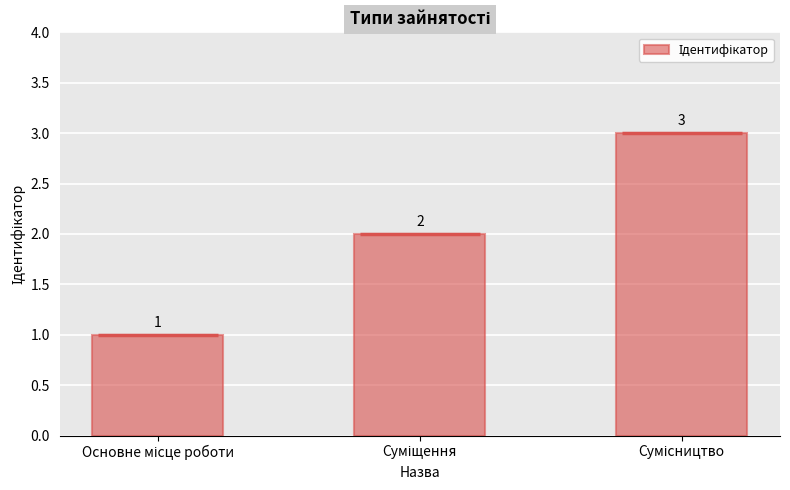

At which label does the data first exceed 2?

Сумісництво